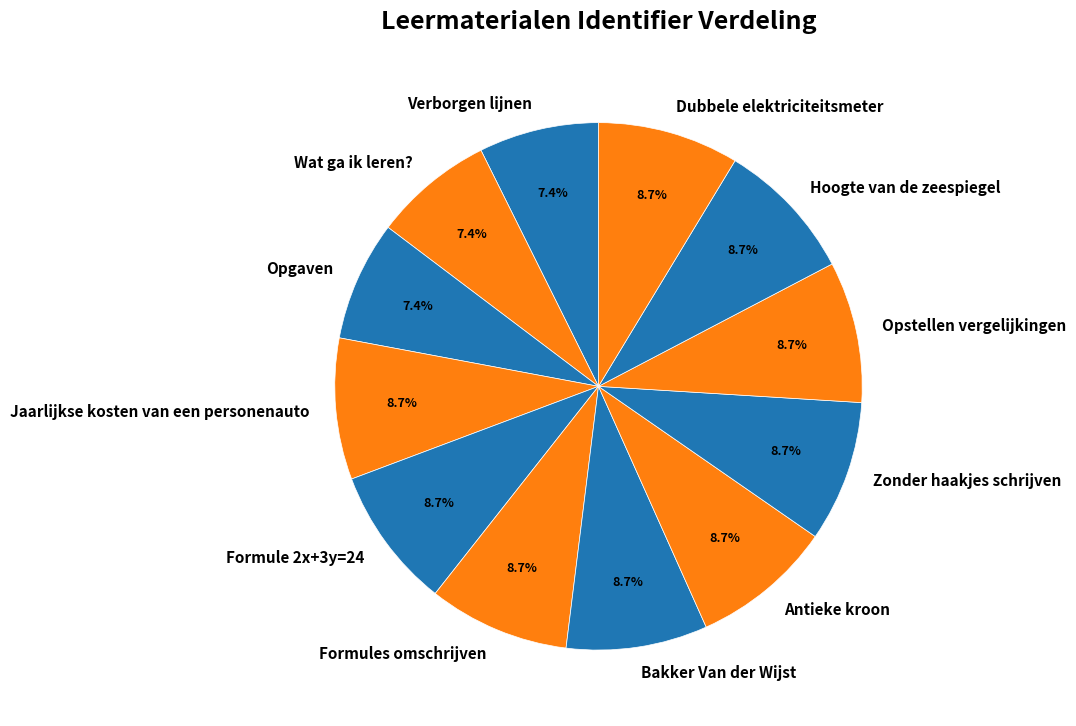

What is the ratio of the value at Formules omschrijven to the value at Jaarlijkse kosten van een personenauto?

1.0